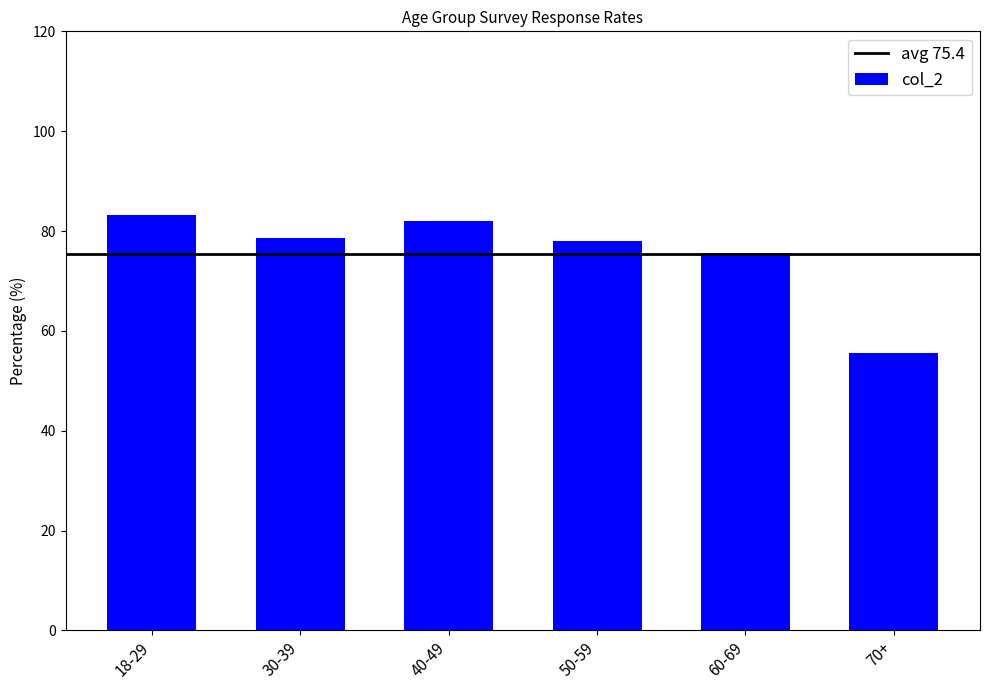

What is the approximate value at 60-69?

75.5